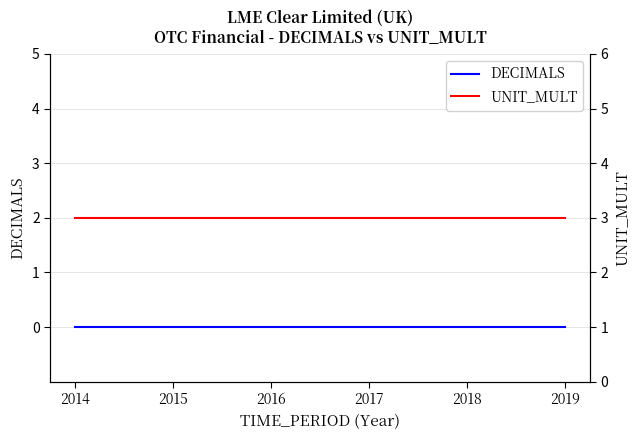

Which has a higher value, 2018 or 2016?

2018